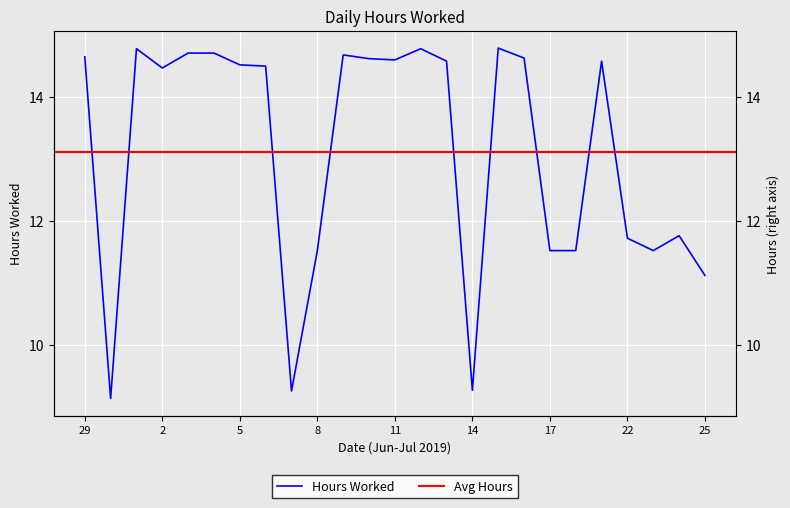

What is the sum of the values at 10 and 6?

29.1